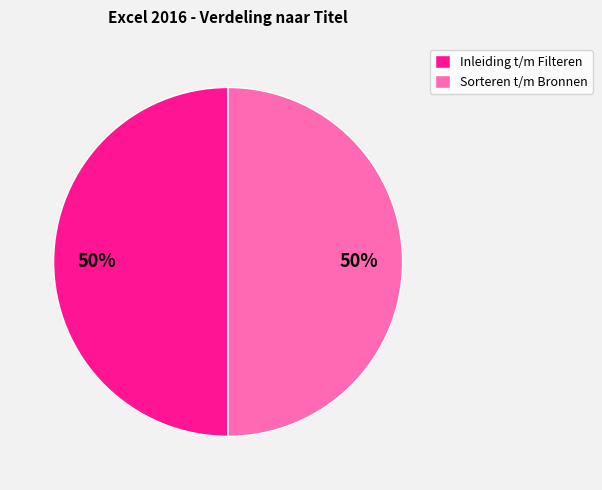

To the nearest percent, what portion does Sorteren t/m Bronnen represent?

50%